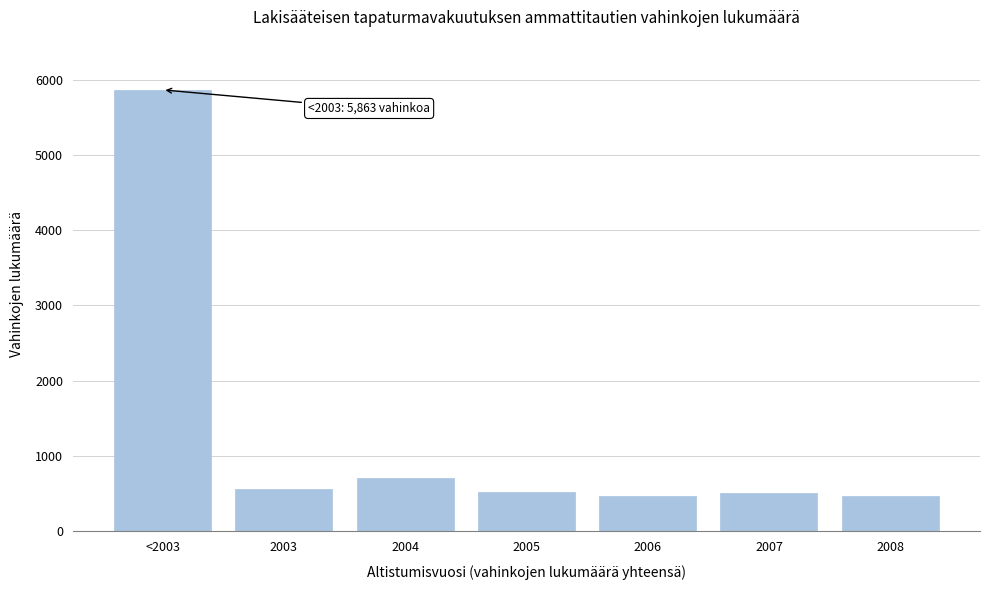

The value at 2004 is 708. True or false?

True